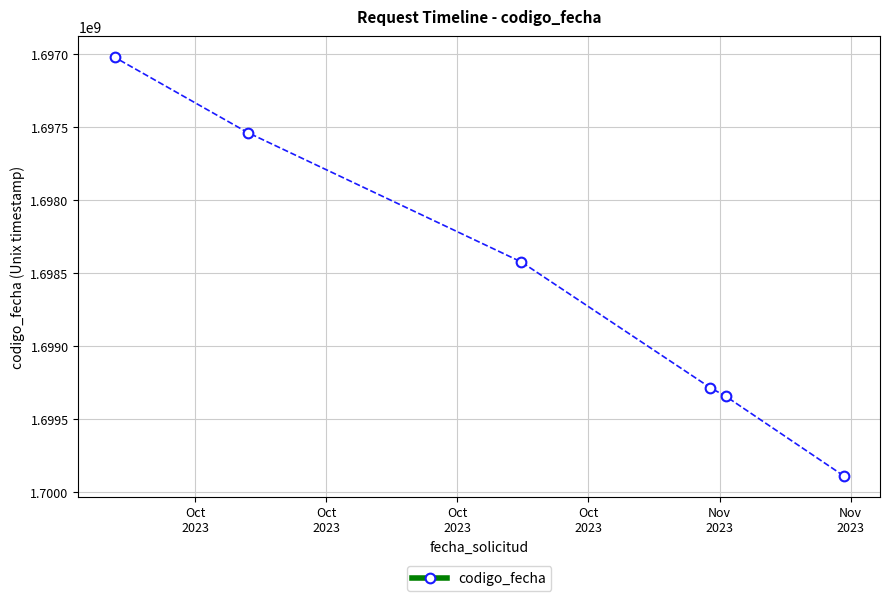

What is the value of the 4th point from the left?

1699285710